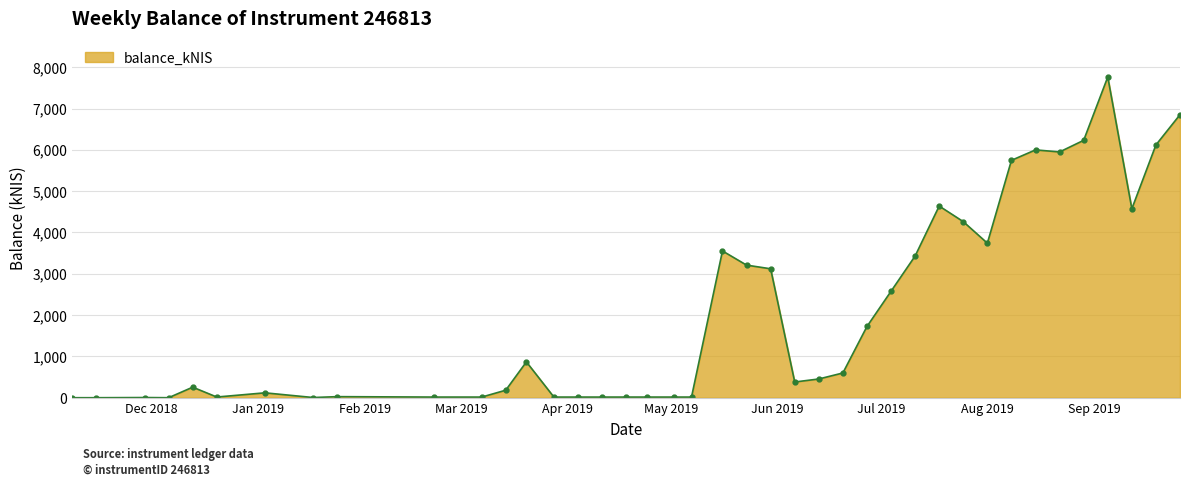

True or false: the data has more than 1 interior local peaks.

True